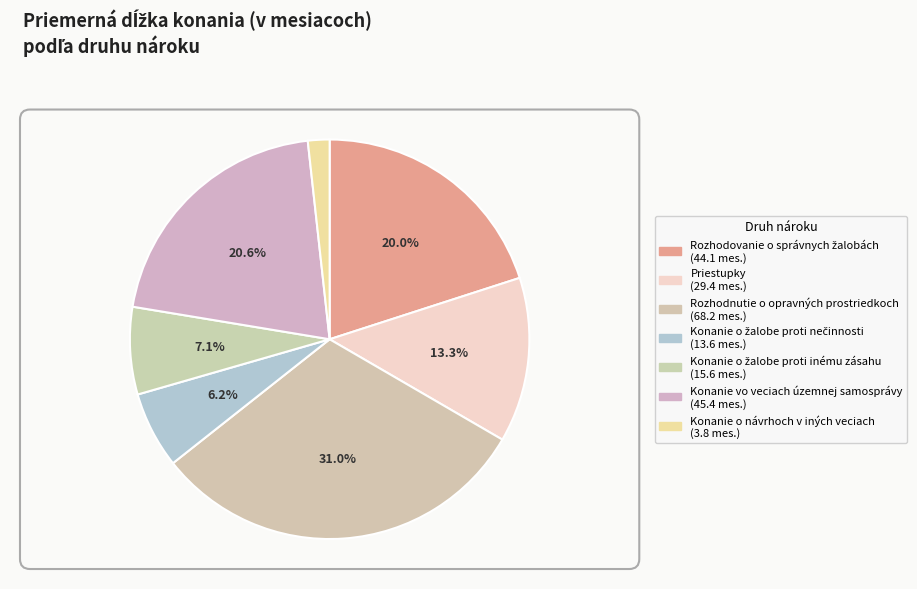

What is the change in value from Rozhodovanie o správnych žalobách to Konanie o návrhoch v iných veciach?

-40.2